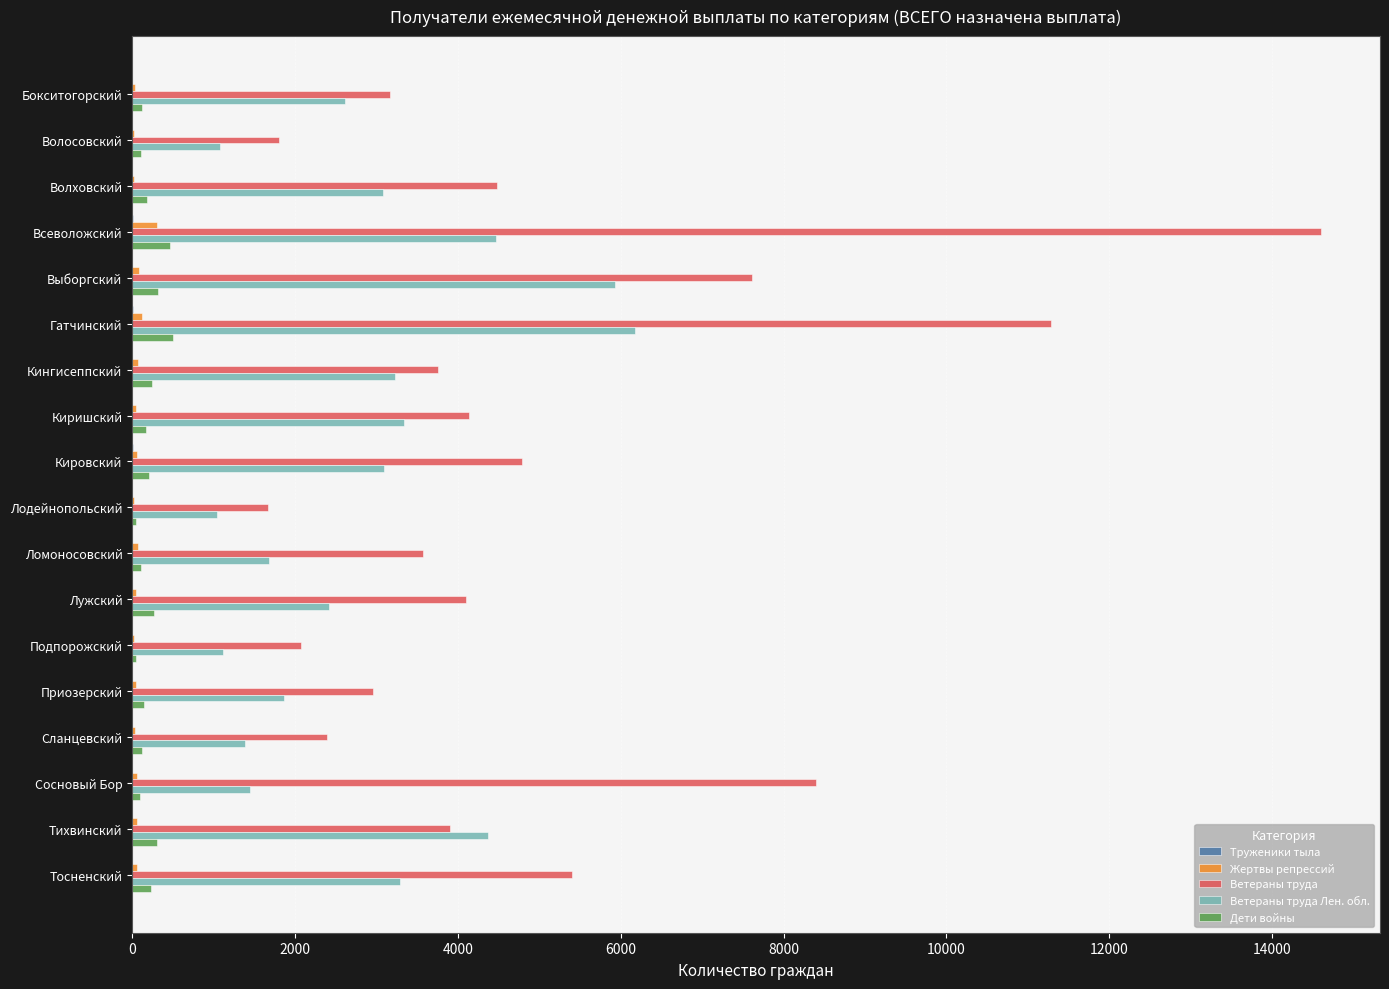

The value of Ветераны труда at Лодейнопольский is 737. True or false?

False